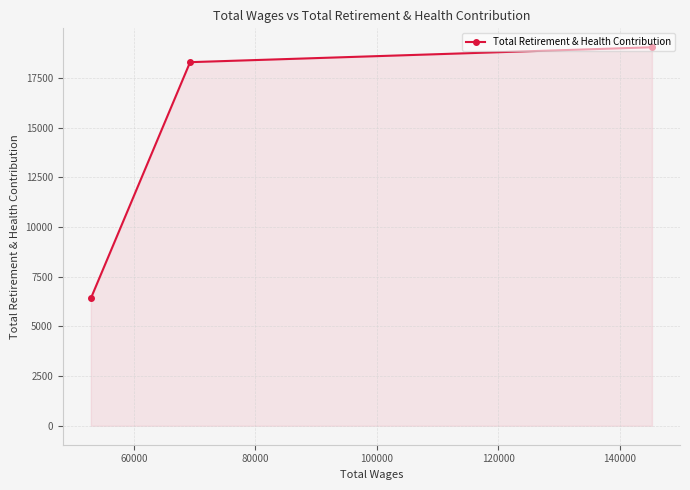

How many lines are shown in the chart?

1